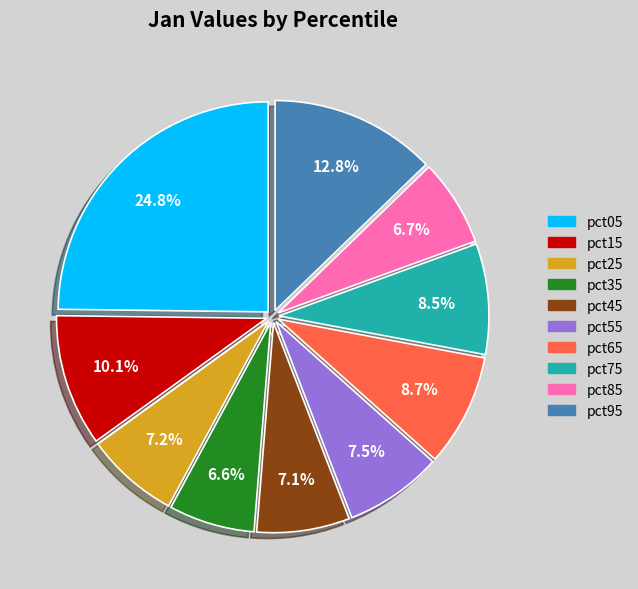

Combined, do pct05 and pct25 account for over 50%?

No